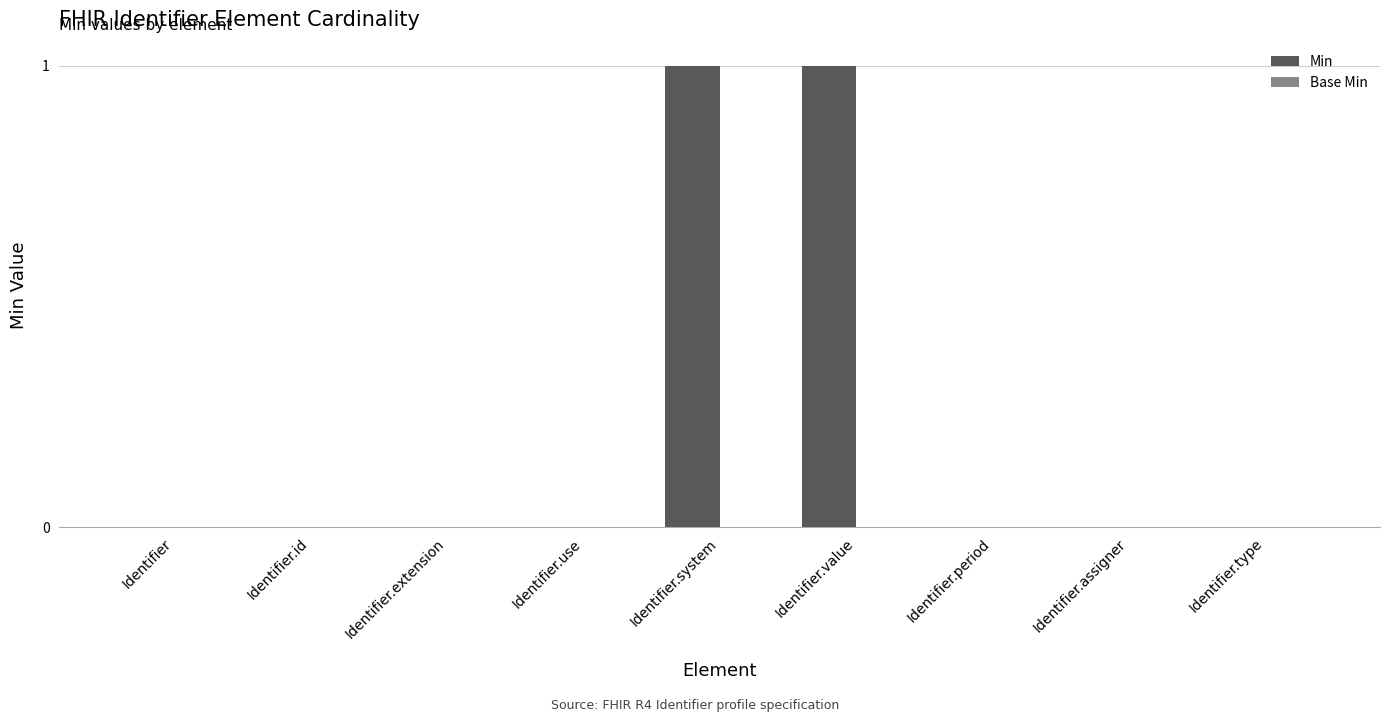

Count the number of categories in the chart.

9